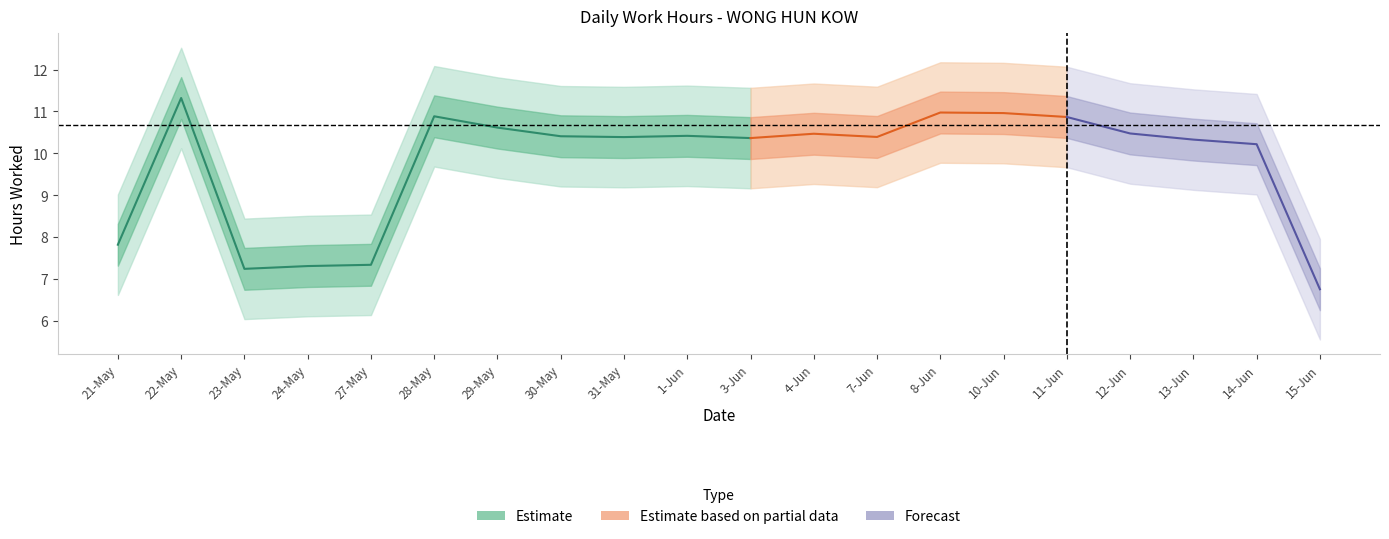

Does the chart have visible grid lines?

No